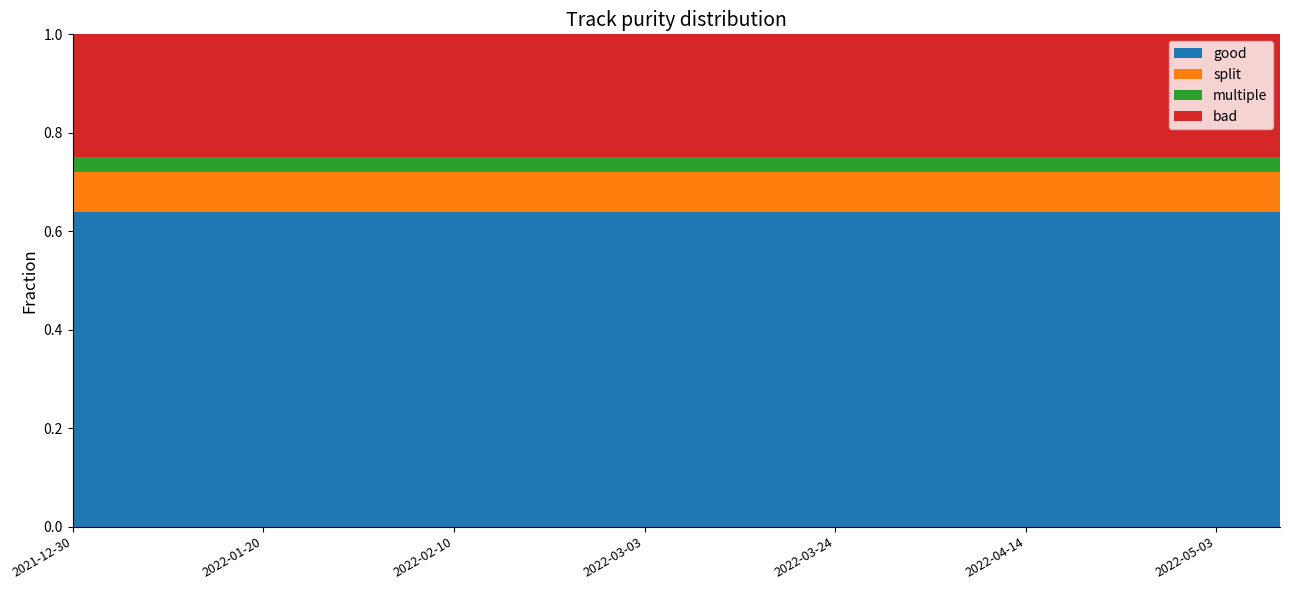

What is the total value across all series at 2022-02-10?

1.0